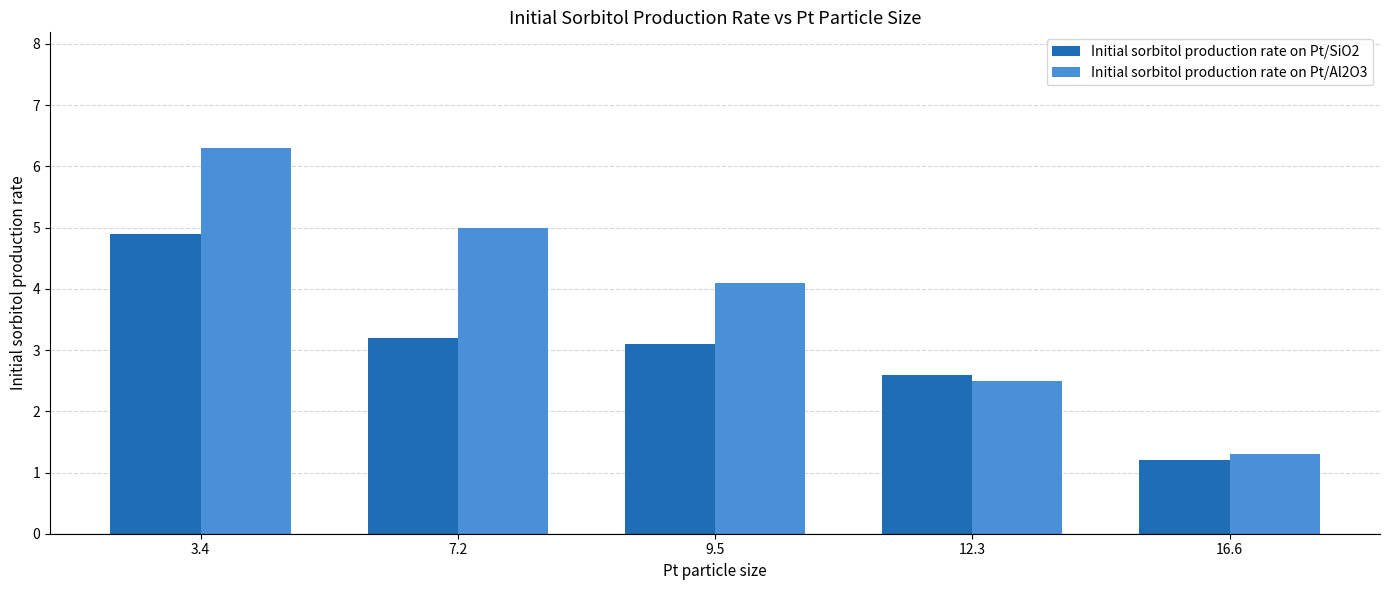

At which label is Initial sorbitol production rate on Pt/Al2O3 closest to 3?

12.3